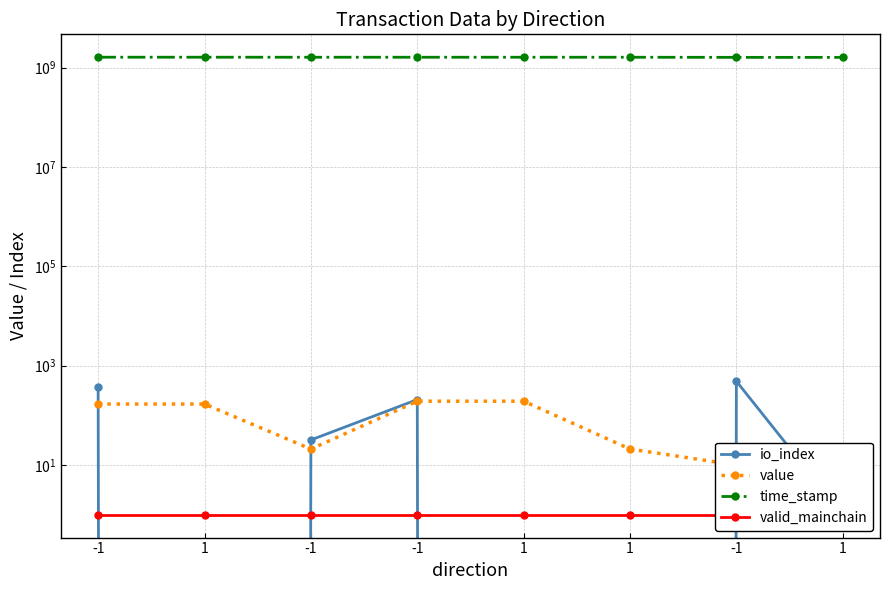

Reading left to right, what are all the values shown in this chart?

io_index: 377.0	0.0	32.0	208.0	0.0	0.0	486.0	1.0
value: 169.0	169.0	21.0	192.9	192.9	21.0	10.0	10.0
time_stamp: 1627038384.0	1626762236.0	1624356747.0	1624356747.0	1624274734.0	1624274734.0	1615802696.0	1615719611.0
valid_mainchain: 1.0	1.0	1.0	1.0	1.0	1.0	1.0	1.0